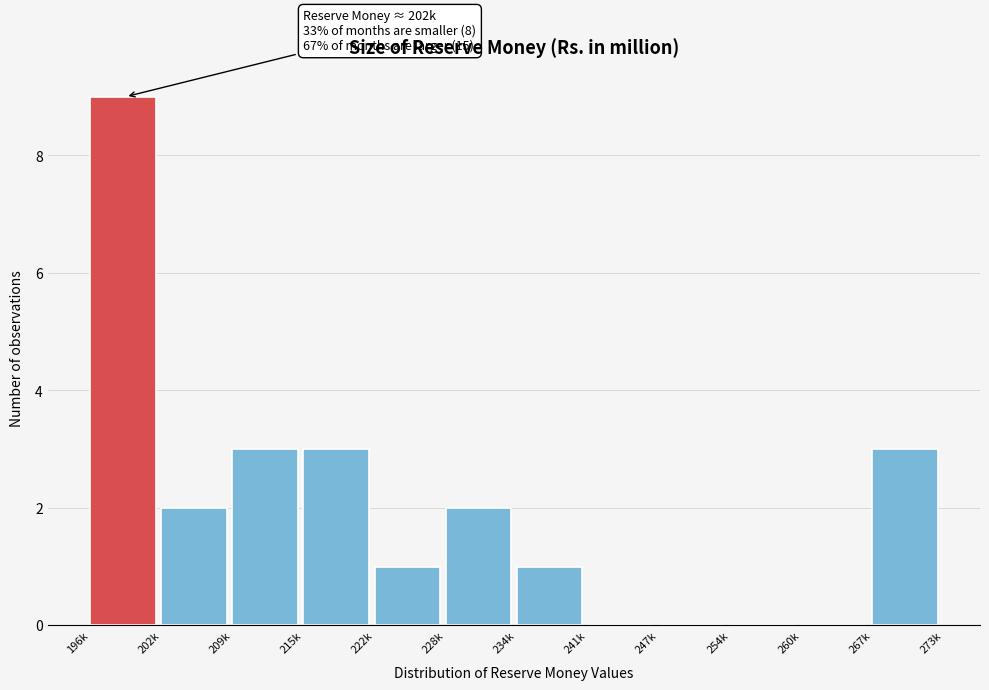

Reading left to right, what are all the values shown in this chart?

196k=9	202k=2	209k=3	215k=3	222k=1	228k=2	234k=1	241k=0	247k=0	254k=0	260k=0	267k=3